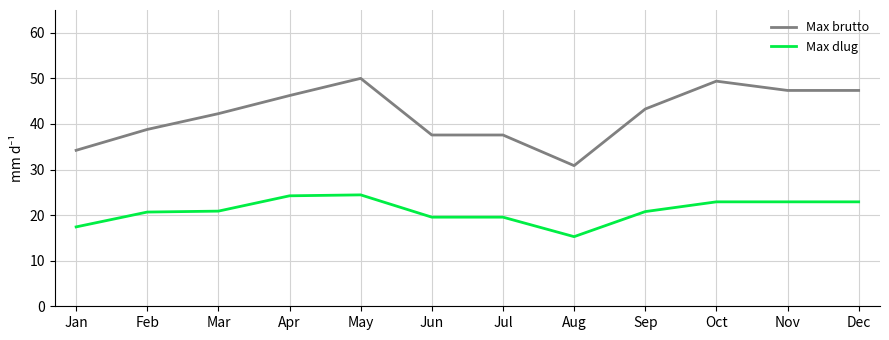

At which label does Max dlug first exceed 20?

Feb